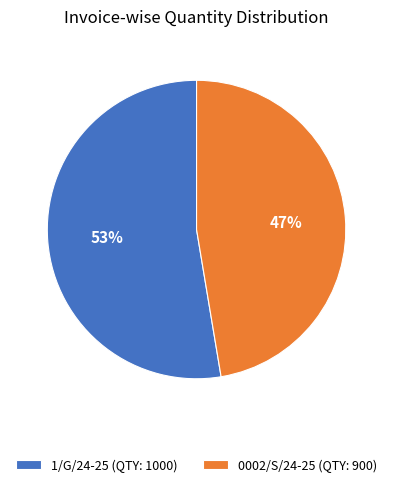

What percentage is the 0002/S/24-25 slice, to the nearest percent?

47%